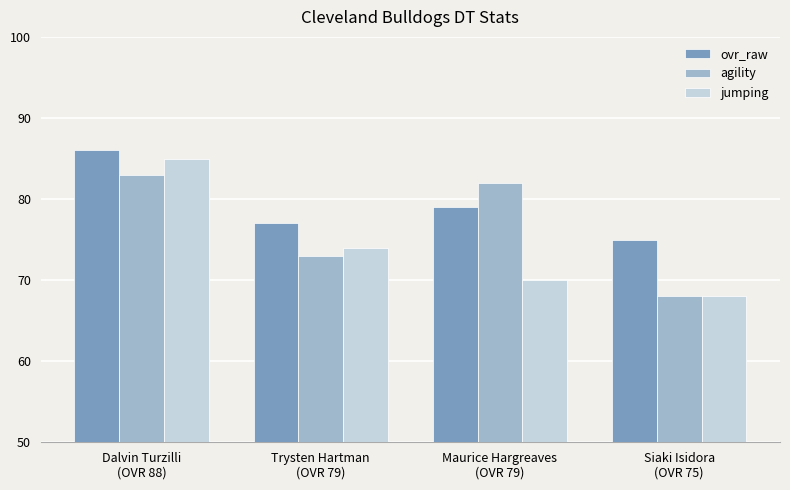

Rank the categories by jumping value from highest to lowest.

Dalvin Turzilli
(OVR 88), Trysten Hartman
(OVR 79), Maurice Hargreaves
(OVR 79), Siaki Isidora
(OVR 75)